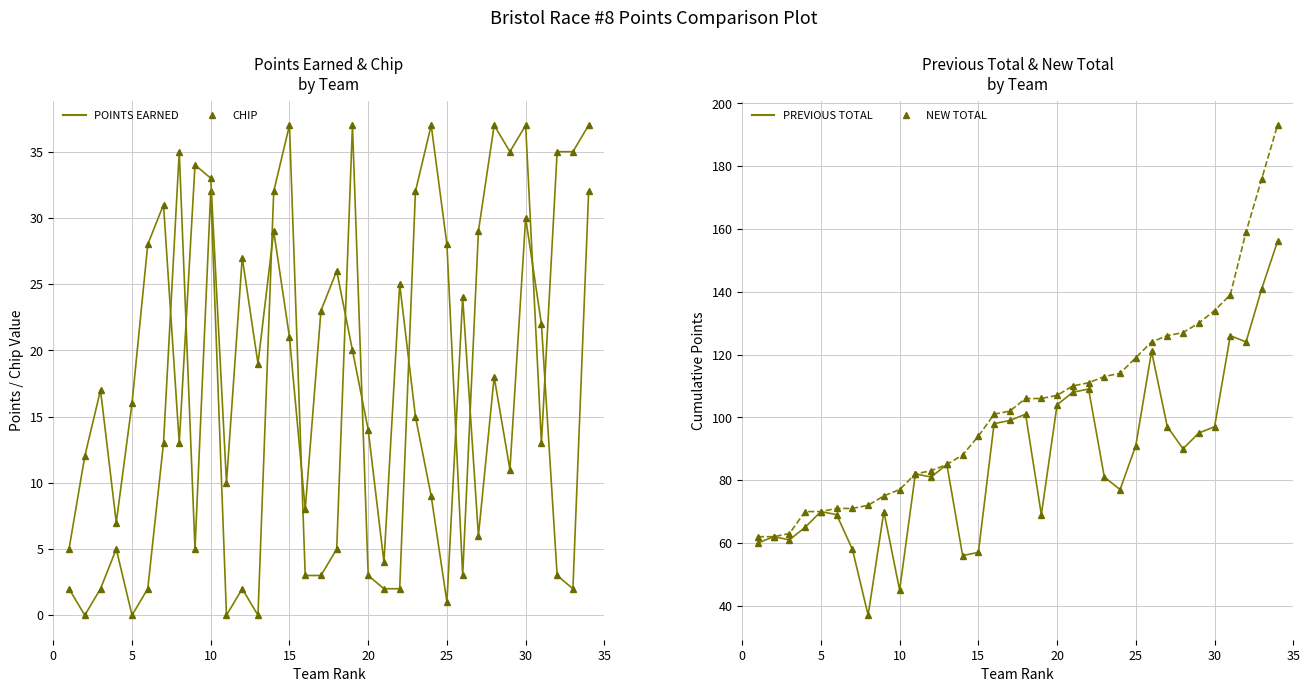

At which category is the sum across all series the highest?

34